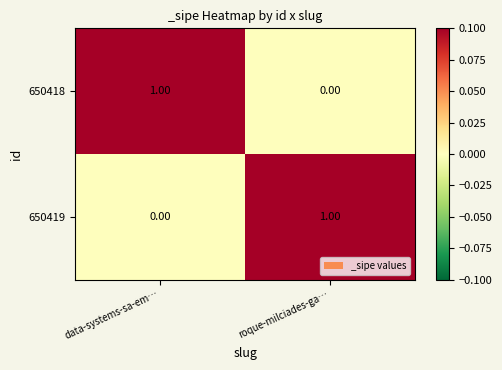

Which series has the largest total across all categories?

650418